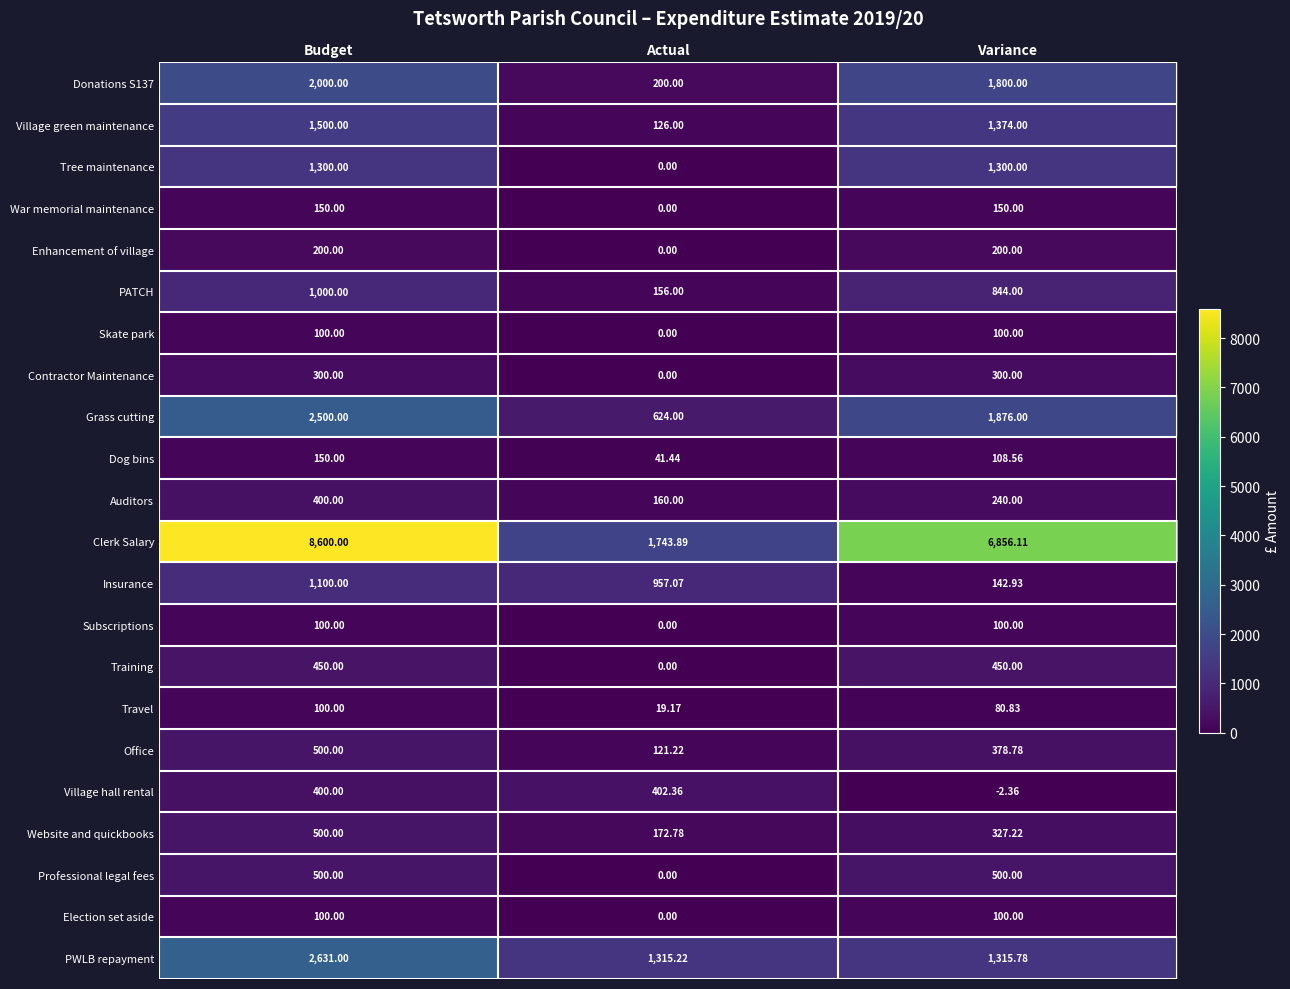

Where is Website and quickbooks nearest to the value 336?

Variance